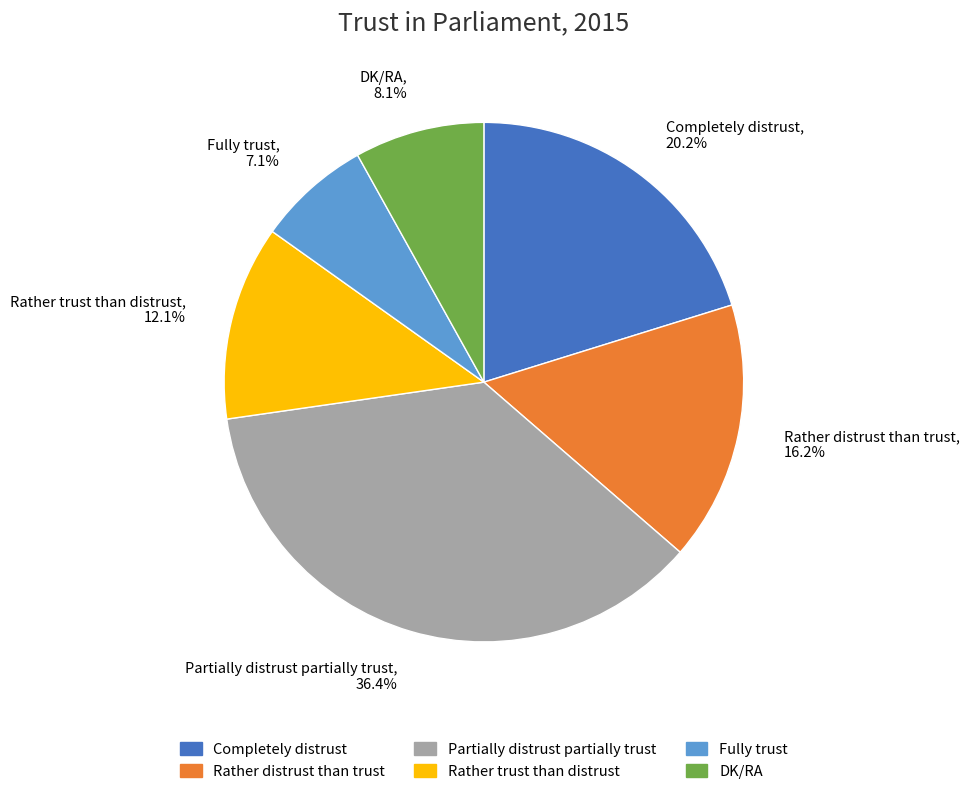

How many slices are in this pie chart?

6